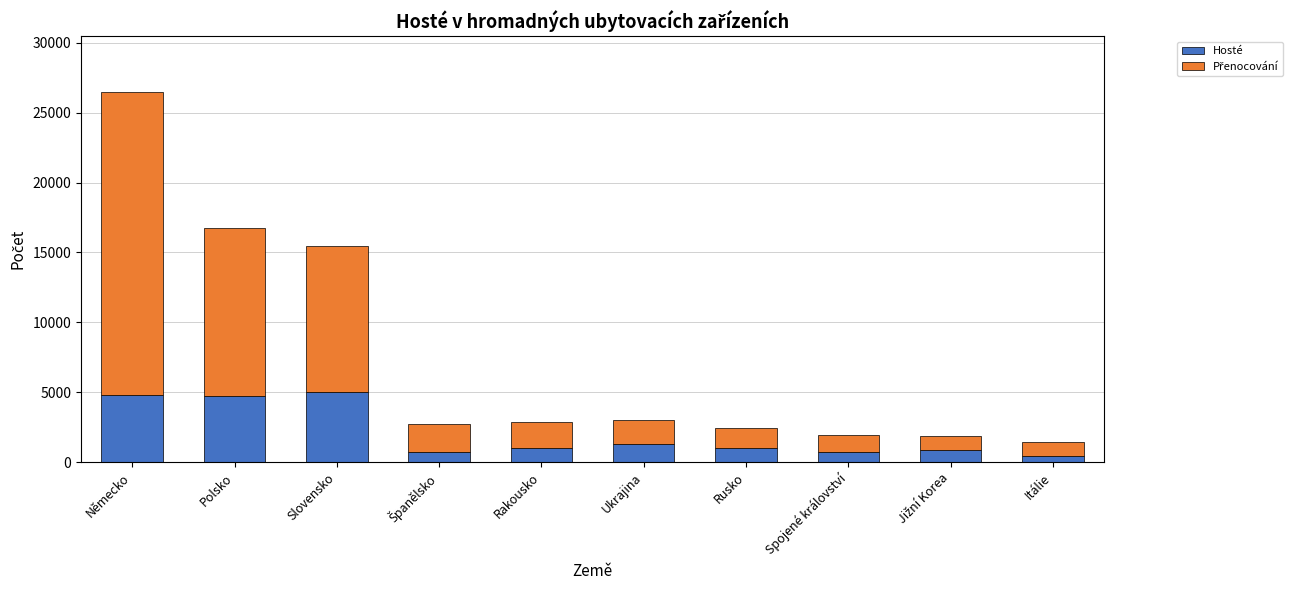

True or false: Hosté has a value of 2251 at Polsko.

False